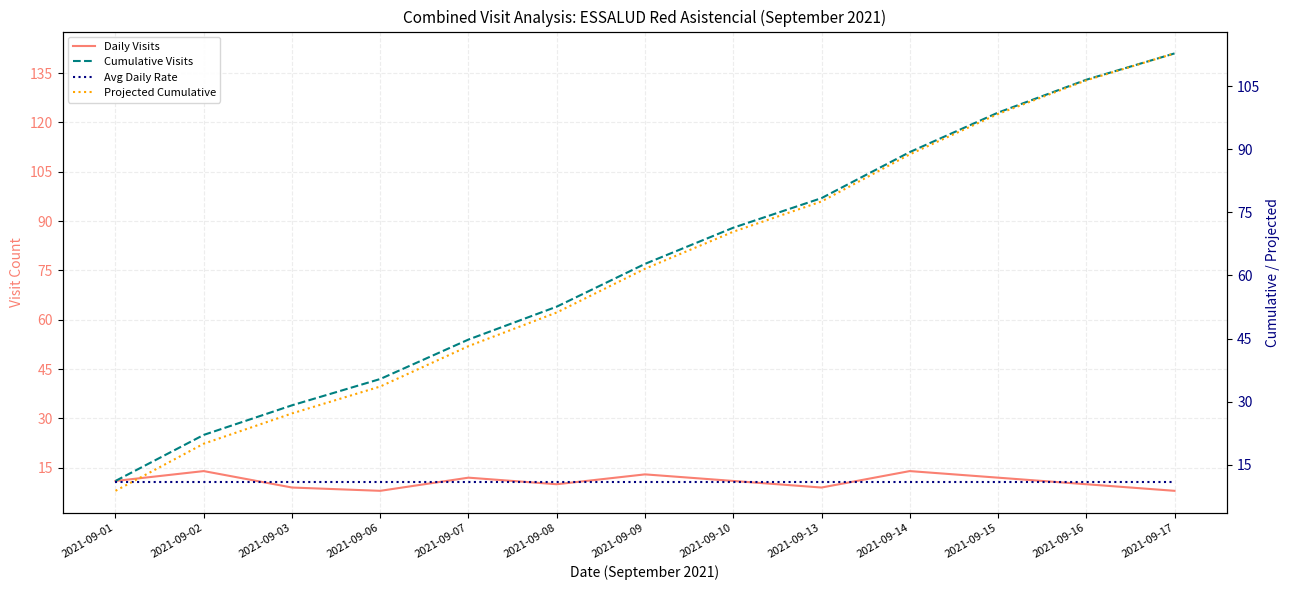

Rank the series by their maximum value, from highest to lowest.

Cumulative Visits, Projected Cumulative, Daily Visits, Avg Daily Rate